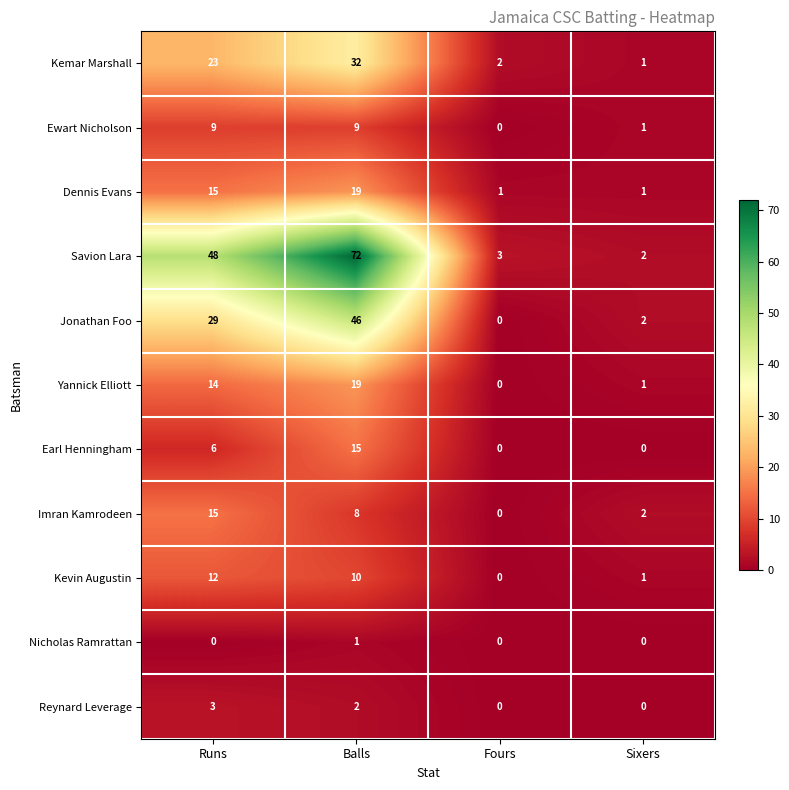

What is the sum of all Reynard Leverage values?

5